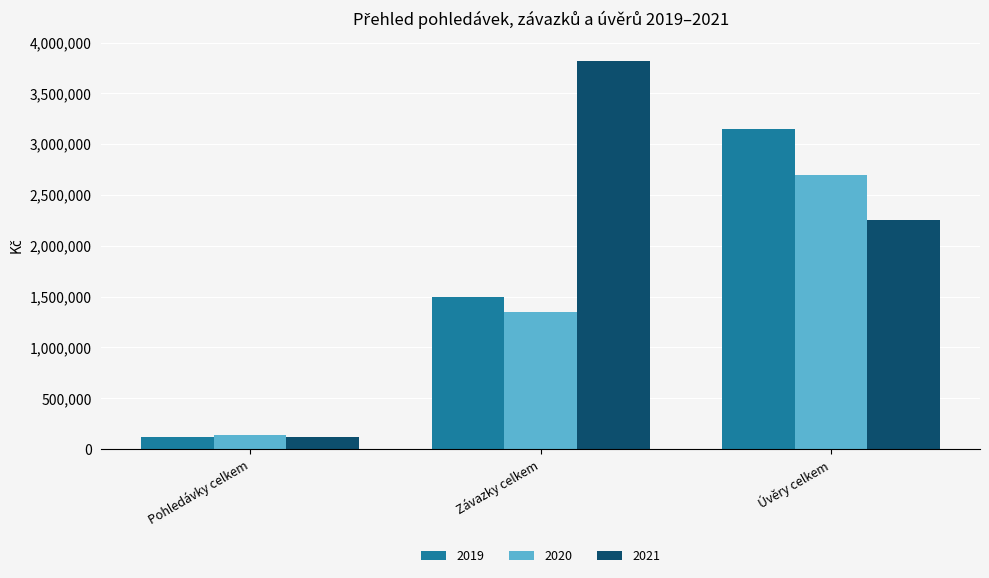

Where is 2019 nearest to the value 1635060?

Závazky celkem